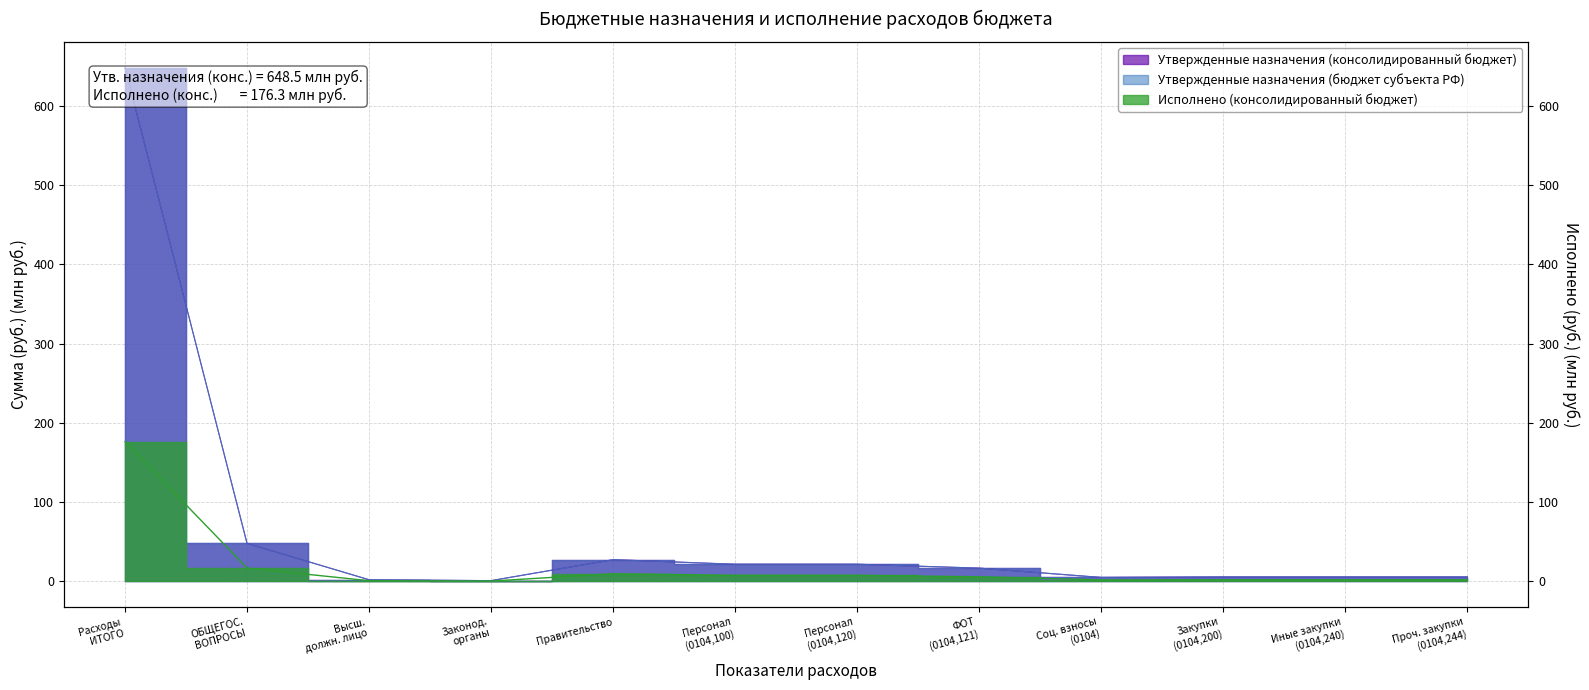

At which category is the sum across all series the highest?

Расходы ИТОГО